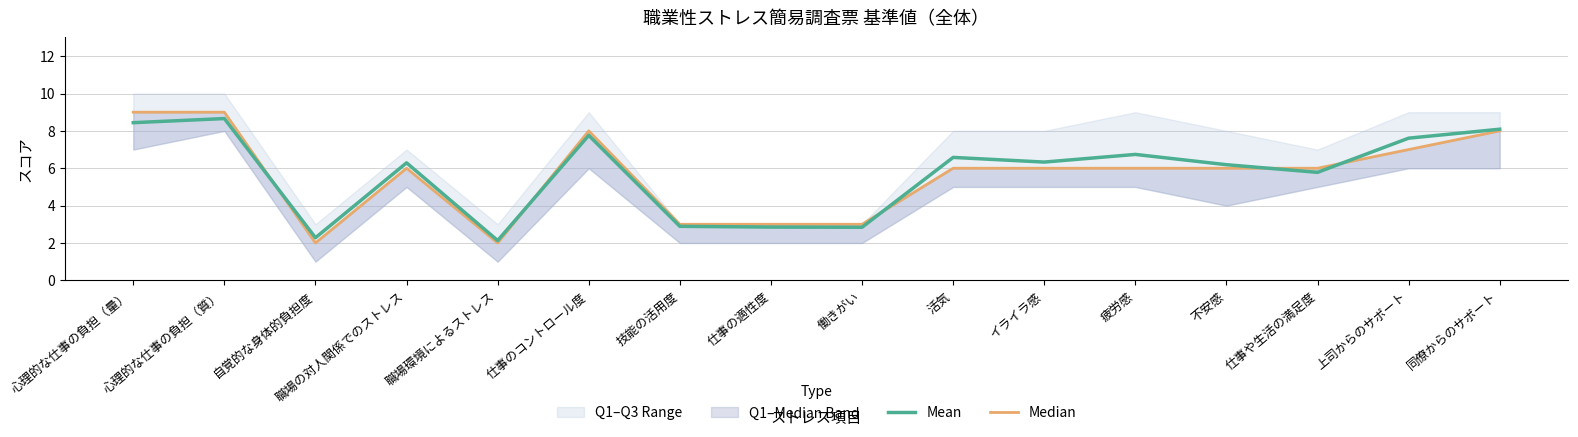

Read the Mean value at 仕事や生活の満足度.

5.8